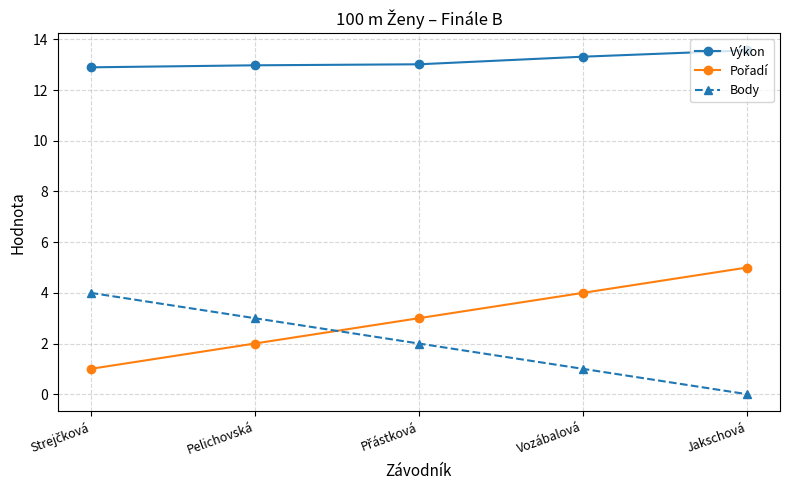

What is the value of the Body point at the 2nd from the left?

3.0